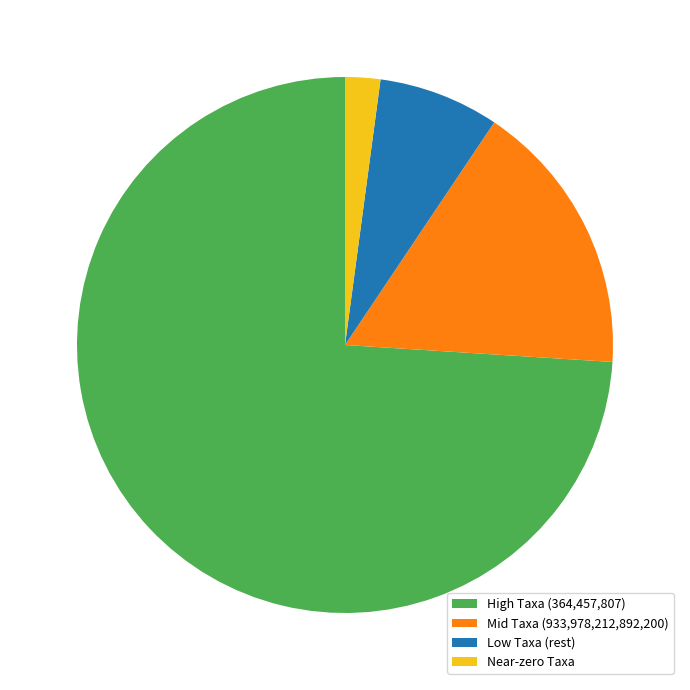

Does any single category account for the majority?

Yes